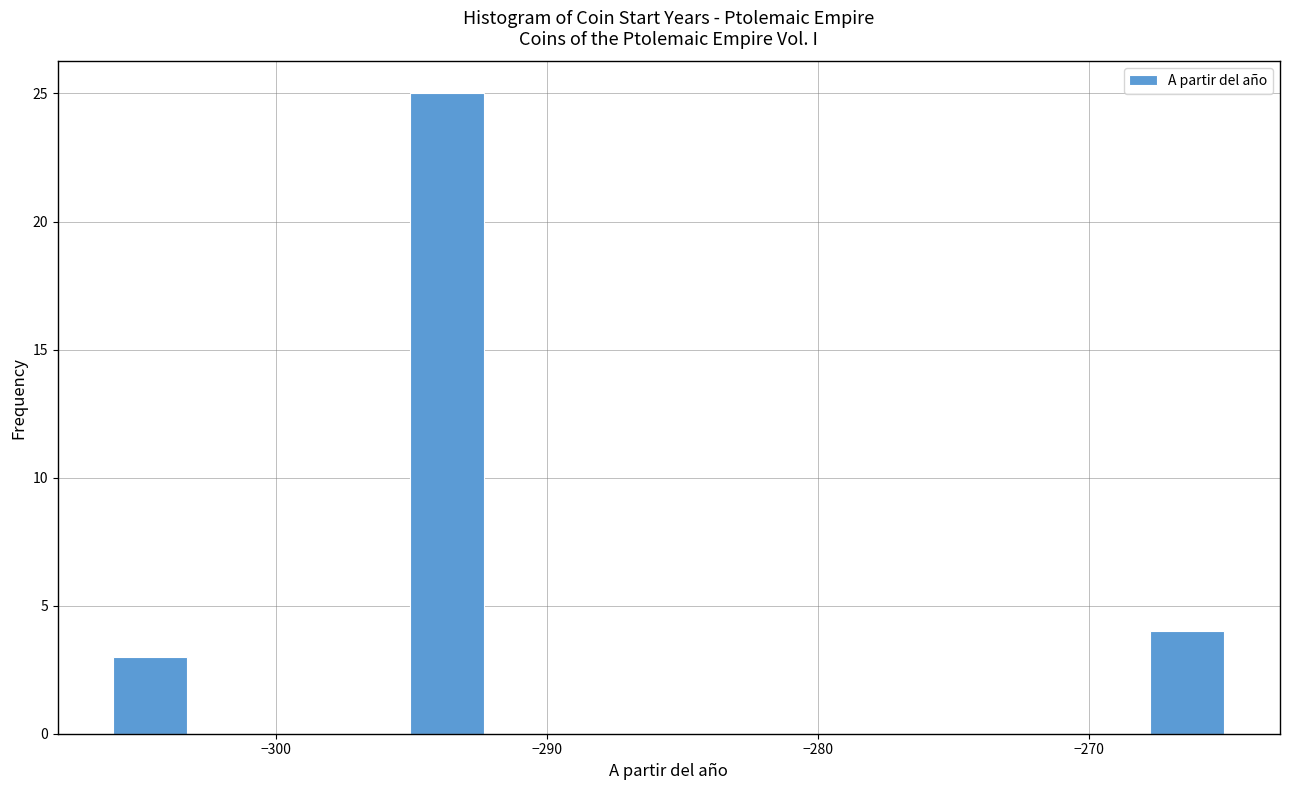

Around what value on the x-axis is the tallest bar? Give the approximate position of its centre, as read against the axis.

-294